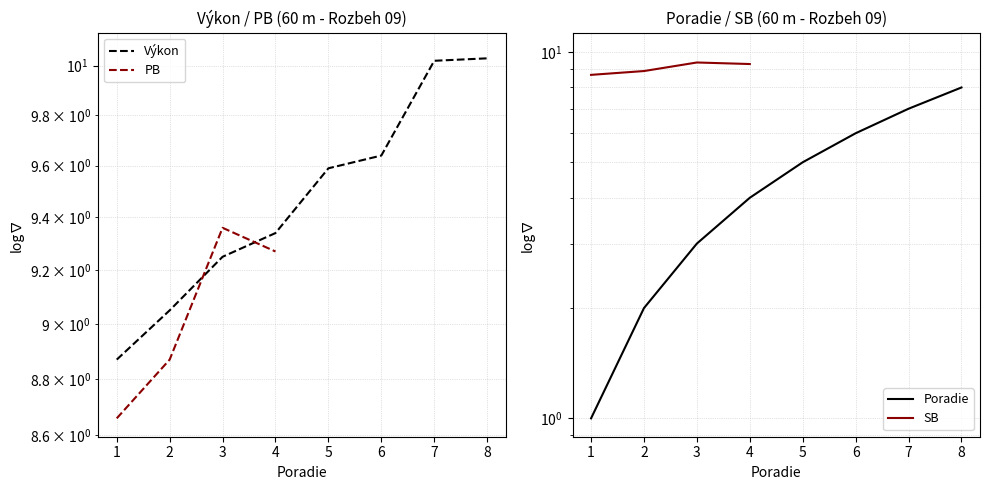

How many series are shown in this chart?

4